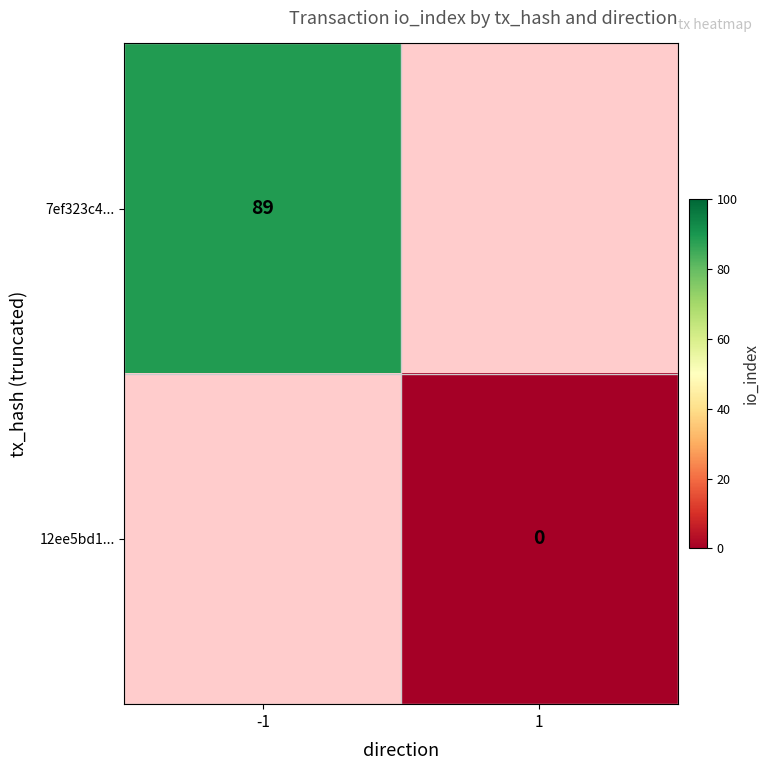

What is the minimum value for 7ef323c4...?

89.0